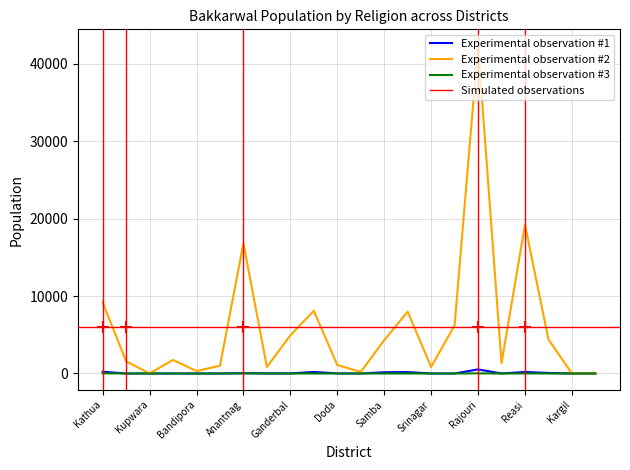

True or false: Experimental observation #2 has a value of 16800 at Anantnag.

True